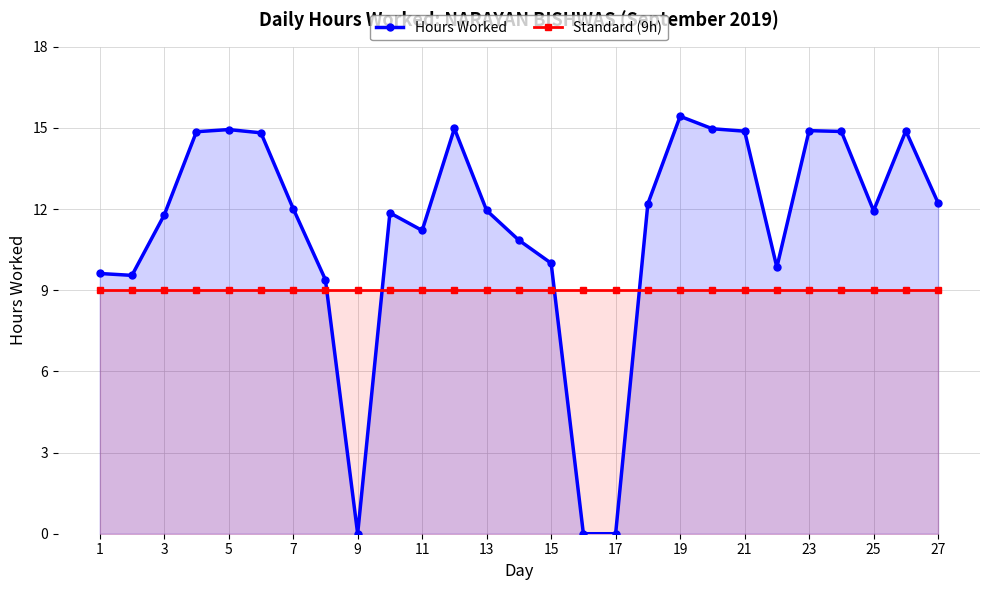

What is the value of the Standard (9h) point at the 21st from the left?

9.0